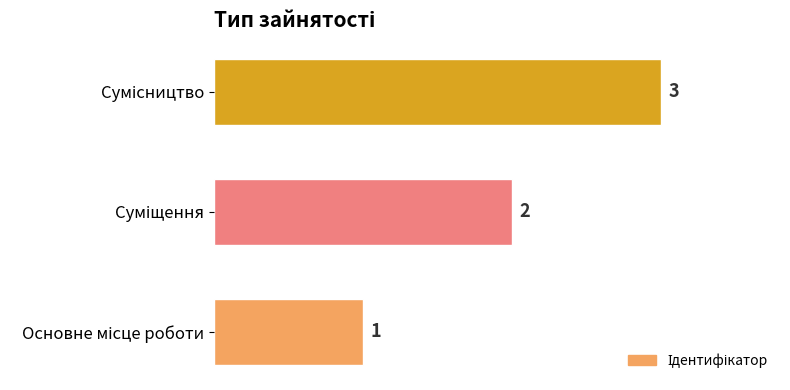

What is the greatest value displayed?

3